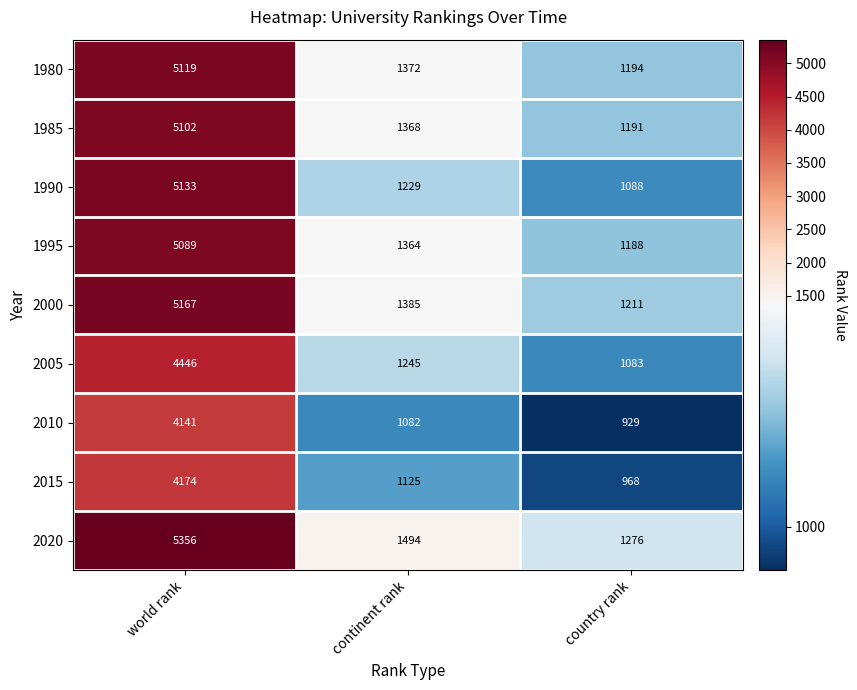

Which series changed the most between world rank and country rank?

2020